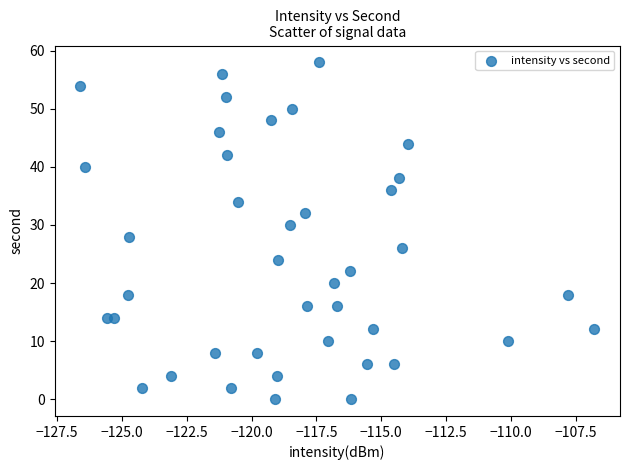

What is the range of Y values (max minus min)?

58